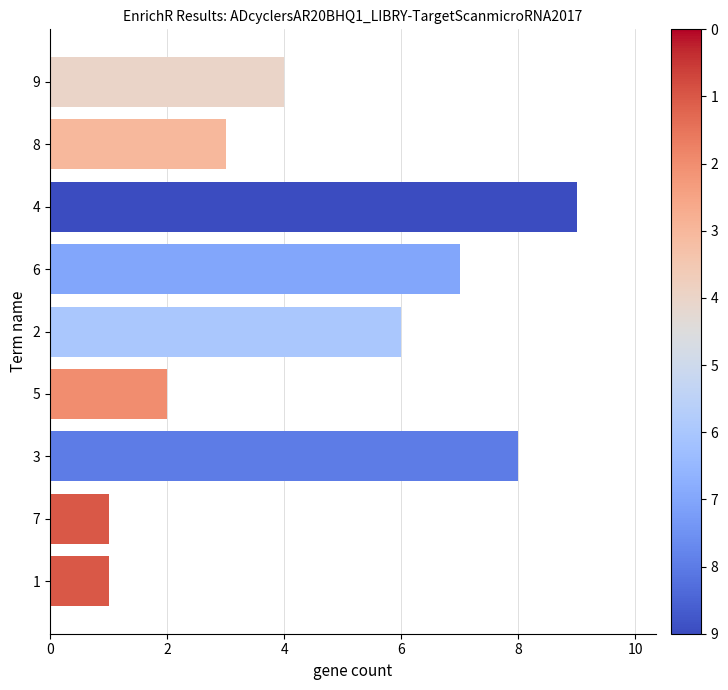

True or false: the data shows 8 at 3.

True